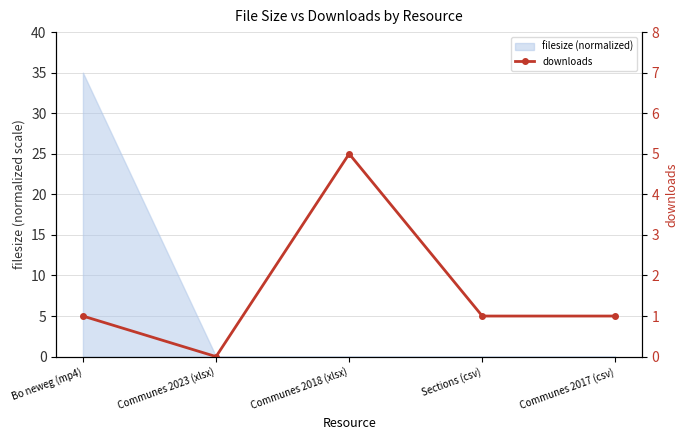

How many values exceed 1?

1